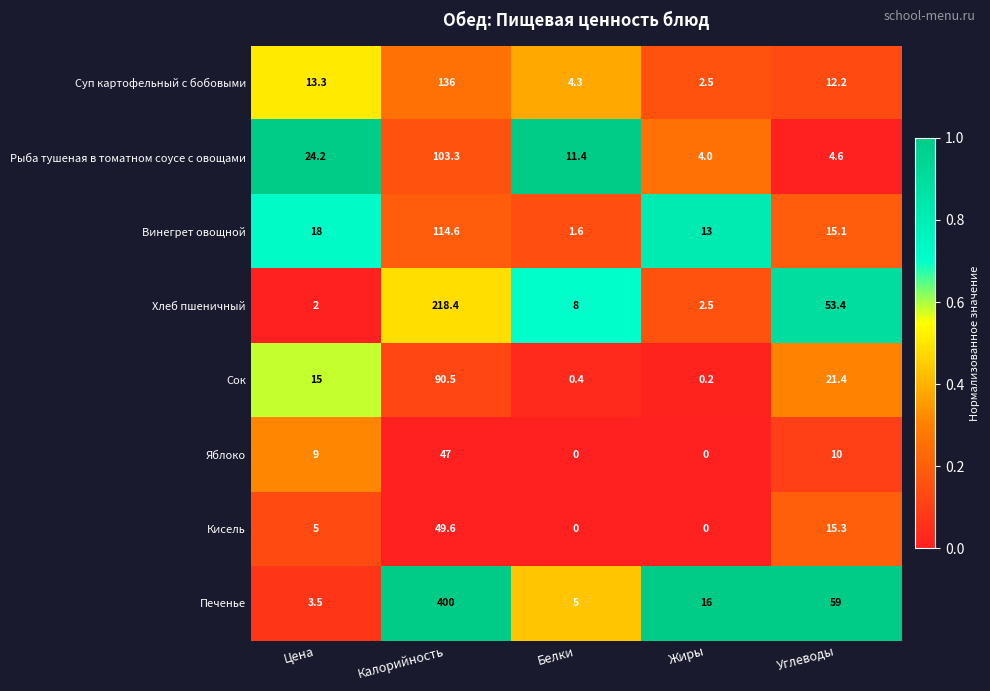

What is the difference between the highest and lowest values at Калорийность?

353.0